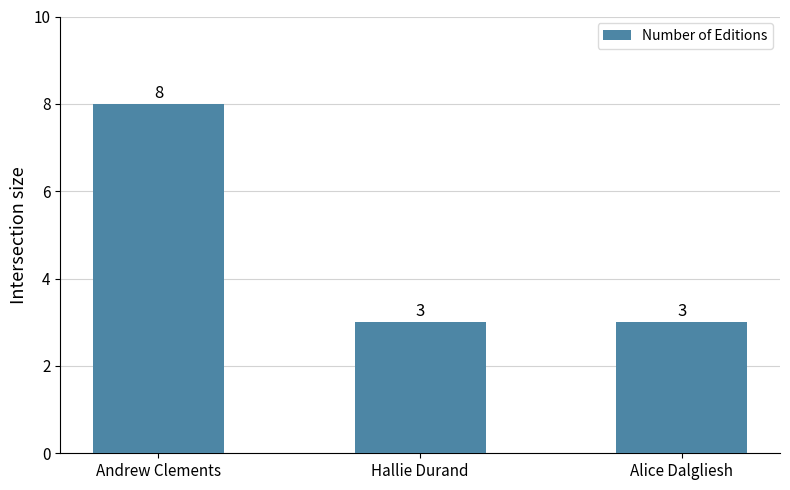

Between Hallie Durand and Andrew Clements, which is larger?

Andrew Clements